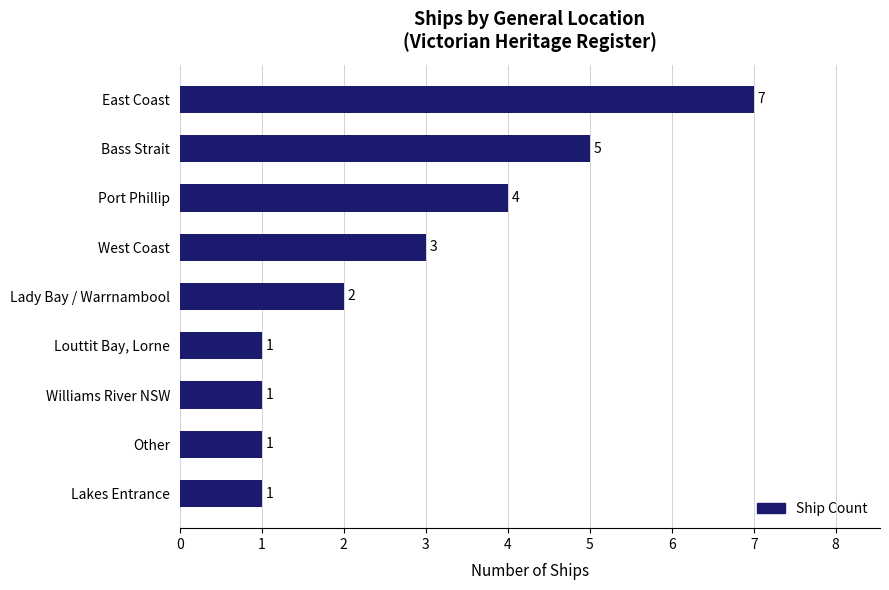

Reading bottom to top, transcribe all the data shown in this chart.

1	1	1	1	2	3	4	5	7